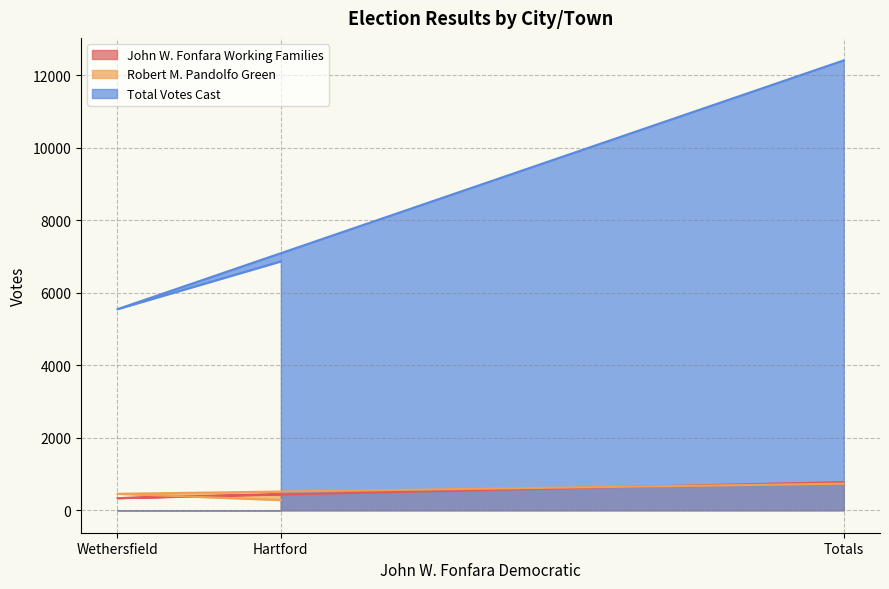

Which category has the lowest value in the John W. Fonfara Working Families series?

Wethersfield